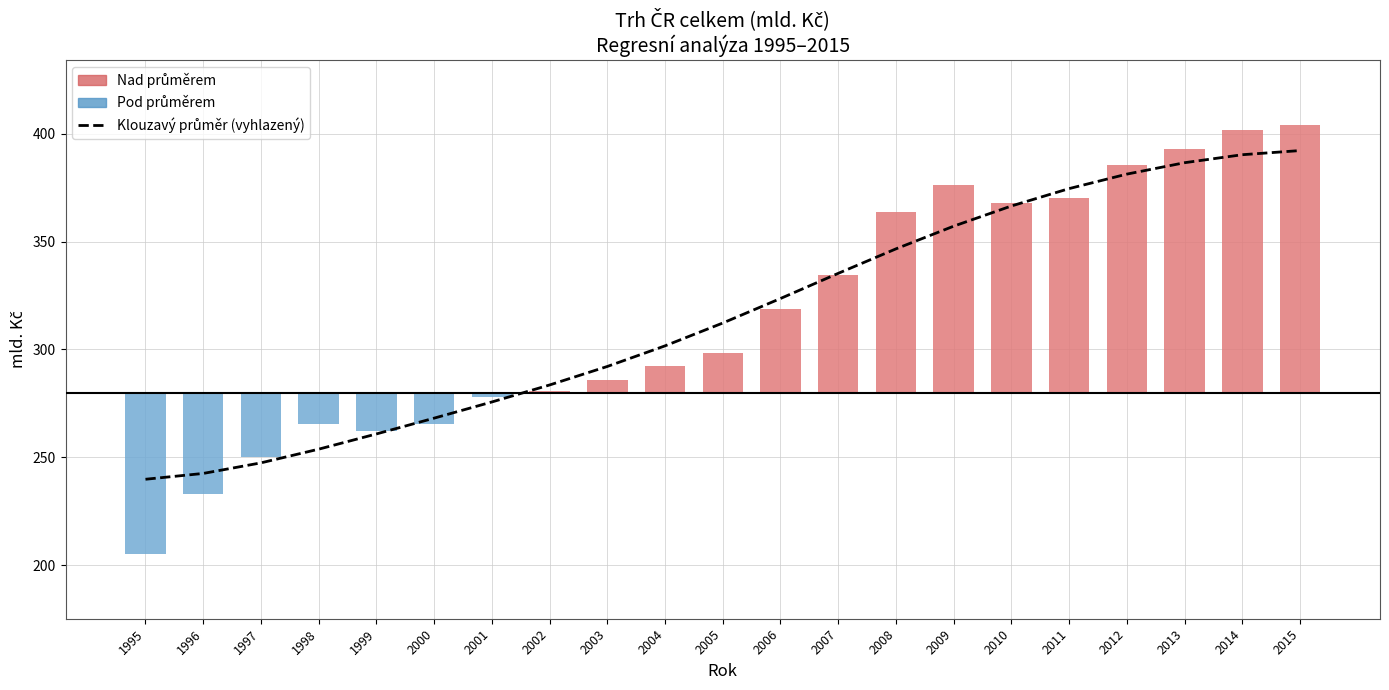

Reading left to right, list all the values displayed in this chart.

Klouzavý průměr (vyhlazený): 1995=239.8	1996=242.5	1997=247.4	1998=253.8	1999=260.8	2000=268.2	2001=275.7	2002=283.5	2003=292.1	2004=301.7	2005=312.2	2006=323.6	2007=335.3	2008=346.6	2009=357.1	2010=366.5	2011=374.5	2012=381.2	2013=386.5	2014=390.2	2015=392.2
Trh ČR celkem (mld. Kč): 1995=-74.8	1996=-47.2	1997=-30.0	1998=-14.3	1999=-17.8	2000=-14.6	2001=-2.1	2002=0.5	2003=5.9	2004=12.5	2005=18.4	2006=38.8	2007=54.4	2008=83.5	2009=96.2	2010=88.1	2011=90.3	2012=105.3	2013=112.7	2014=121.8	2015=124.0